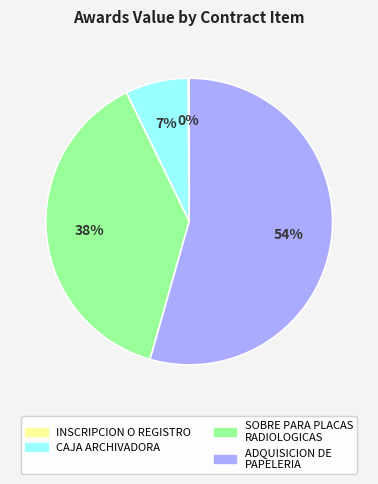

Is there any slice that represents more than half of the pie?

Yes